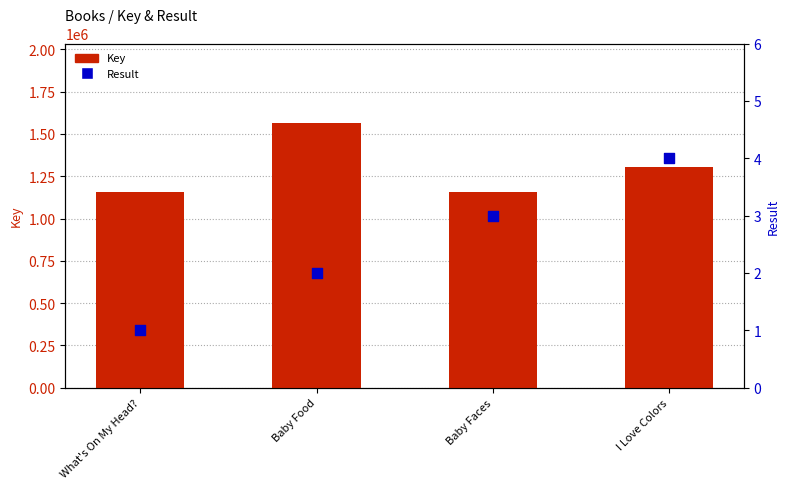

Which series has the largest Y range (max minus min)?

Key